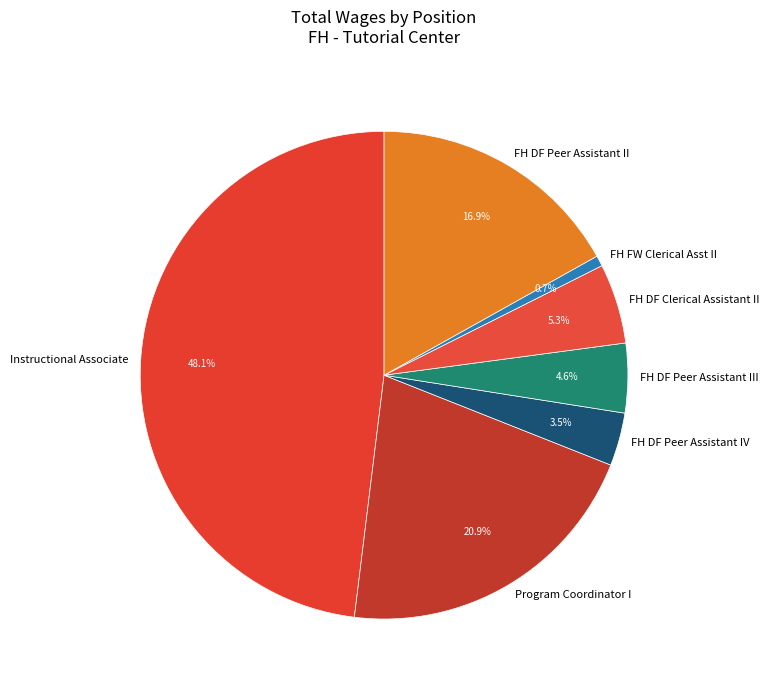

Approximately how many times larger is the value at FH DF Clerical Assistant II compared to FH DF Peer Assistant IV?

1.5